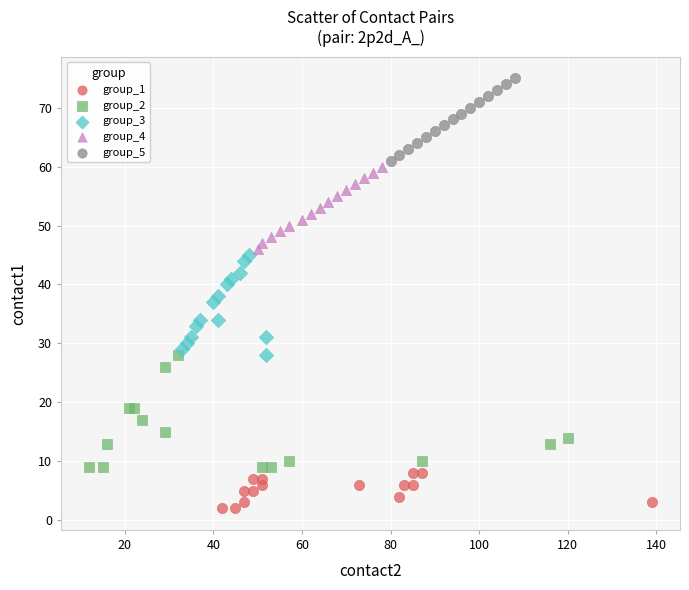

What are all the series names shown in the legend?

group_1, group_2, group_3, group_4, group_5